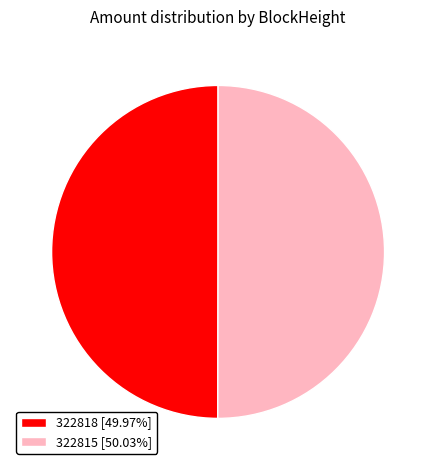

Approximately how many times larger is the value at 322815 [50.03%] compared to 322818 [49.97%]?

1.0